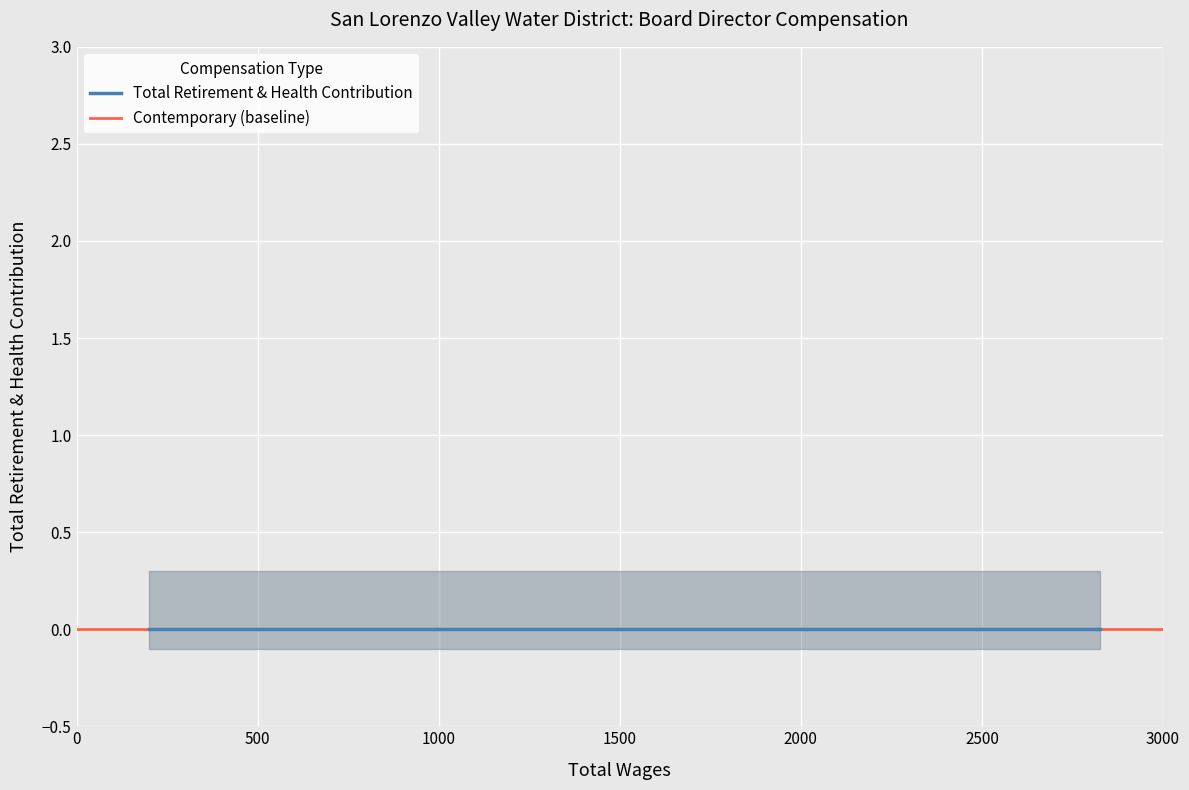

Is it true that Total Wages equals 2800 at 2800?

True